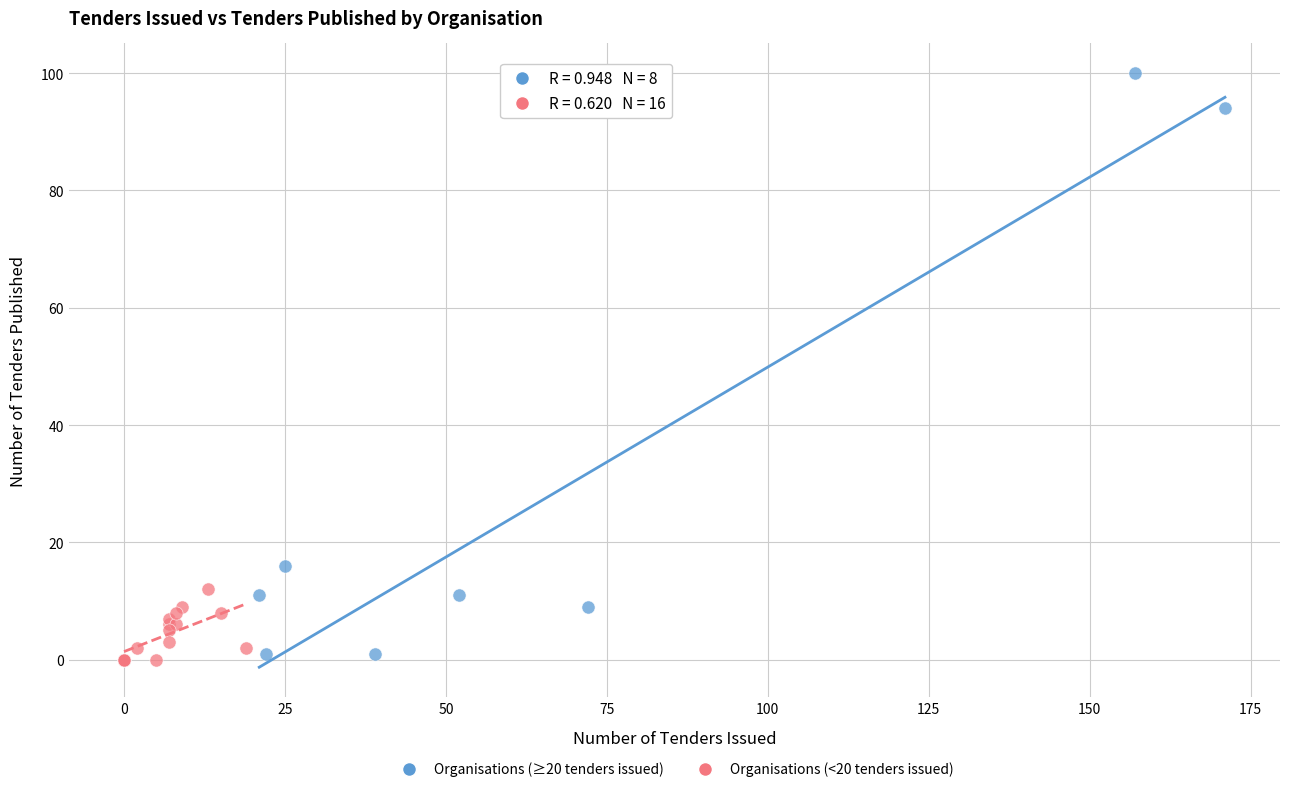

Which series has the largest Y range (max minus min)?

Organisations (≥20 tenders issued)